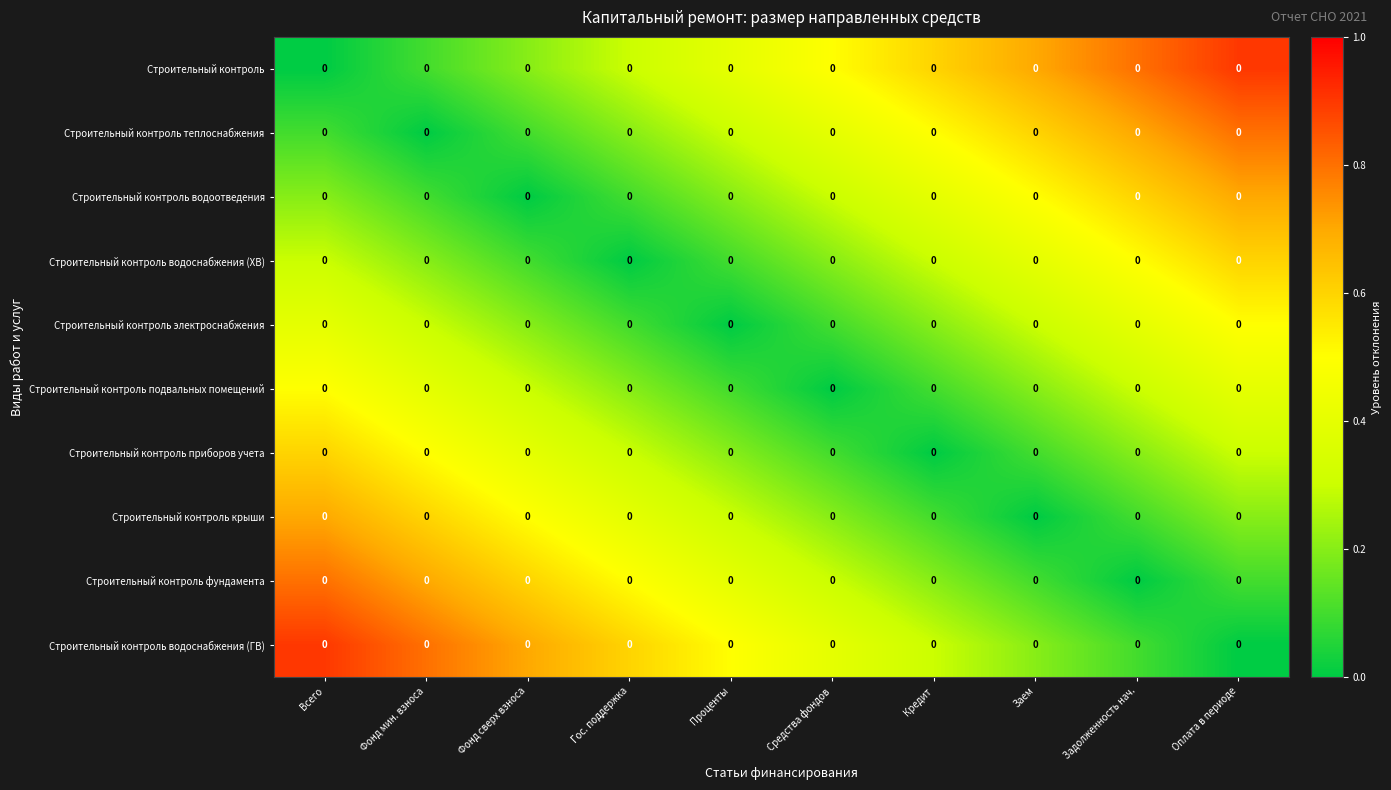

Which has a higher value, Кредит or Оплата в периоде?

Оплата в периоде